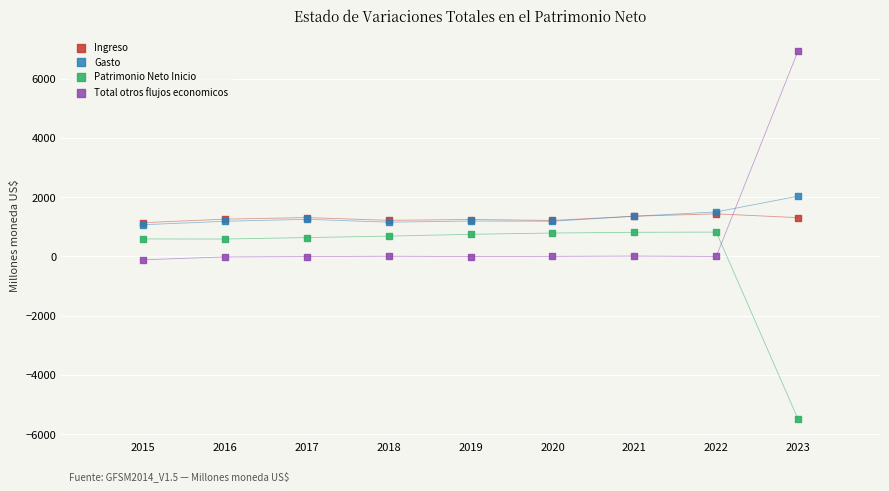

Which series has the largest Y range (max minus min)?

Total otros flujos economicos